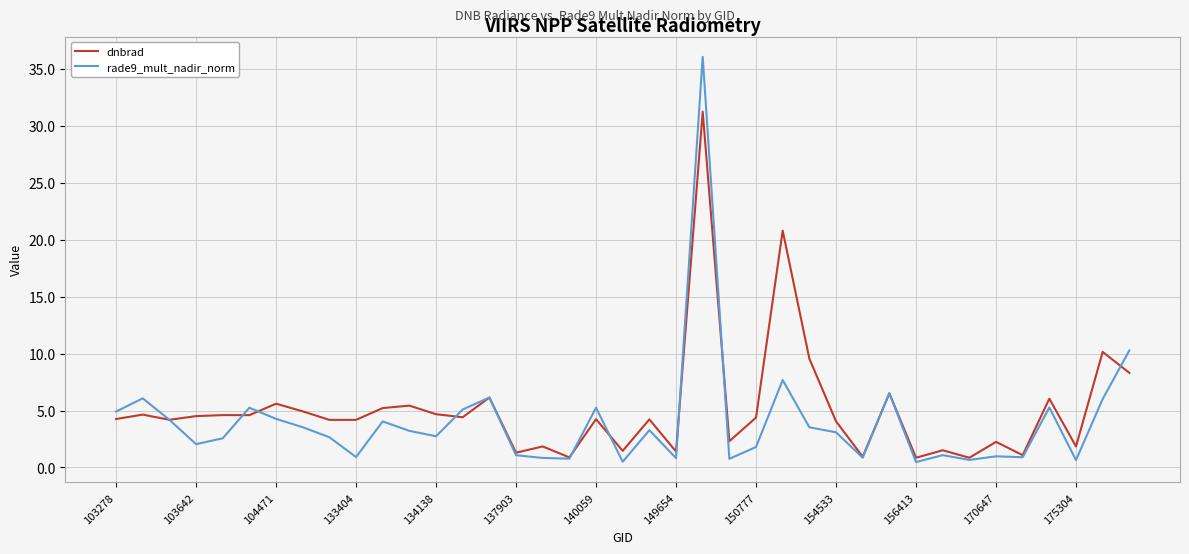

At how many categories does at least one series exceed 14?

2